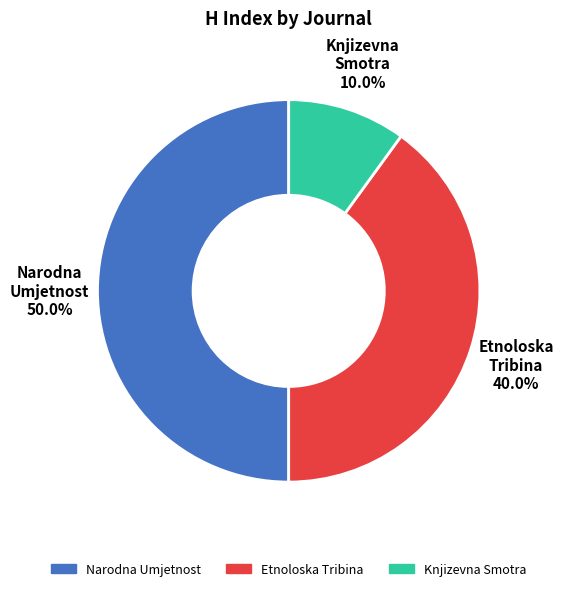

What is the total percentage of Narodna Umjetnost and Etnoloska Tribina?

90.0%